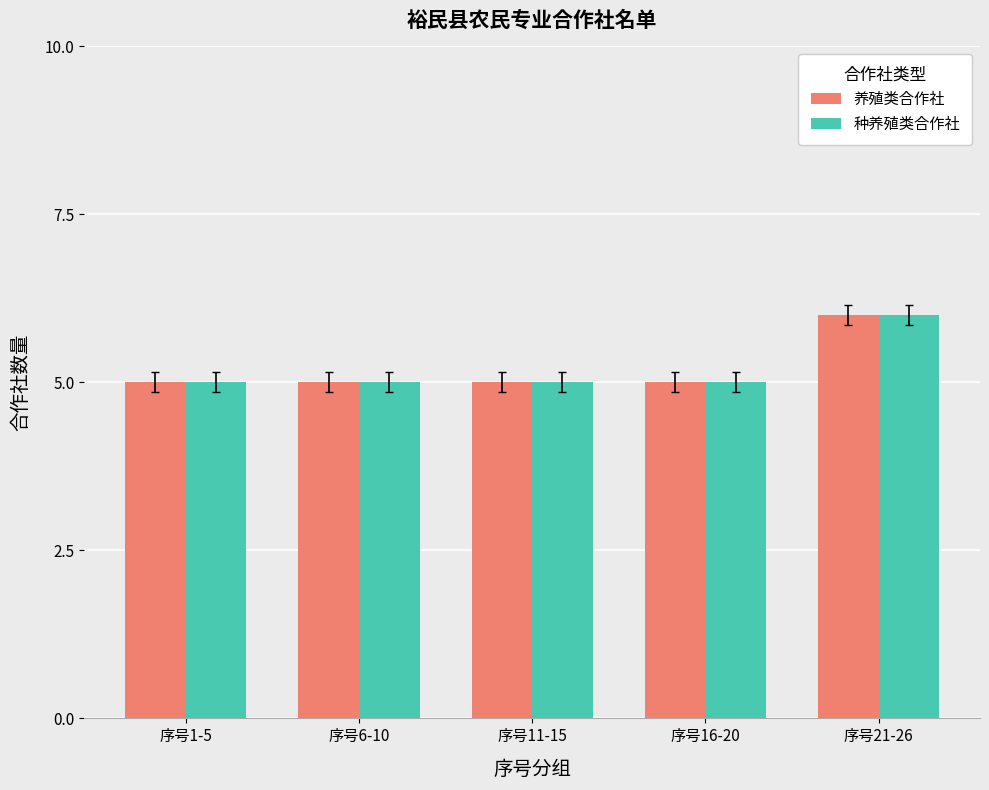

What is the greatest value displayed?

6